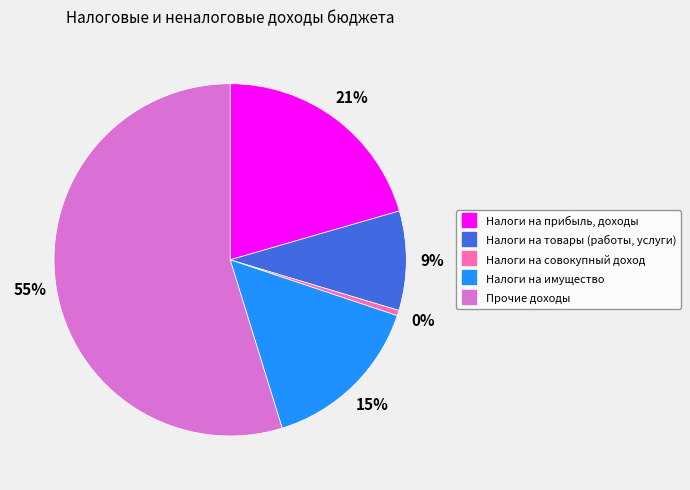

How many slices are in this pie chart?

5